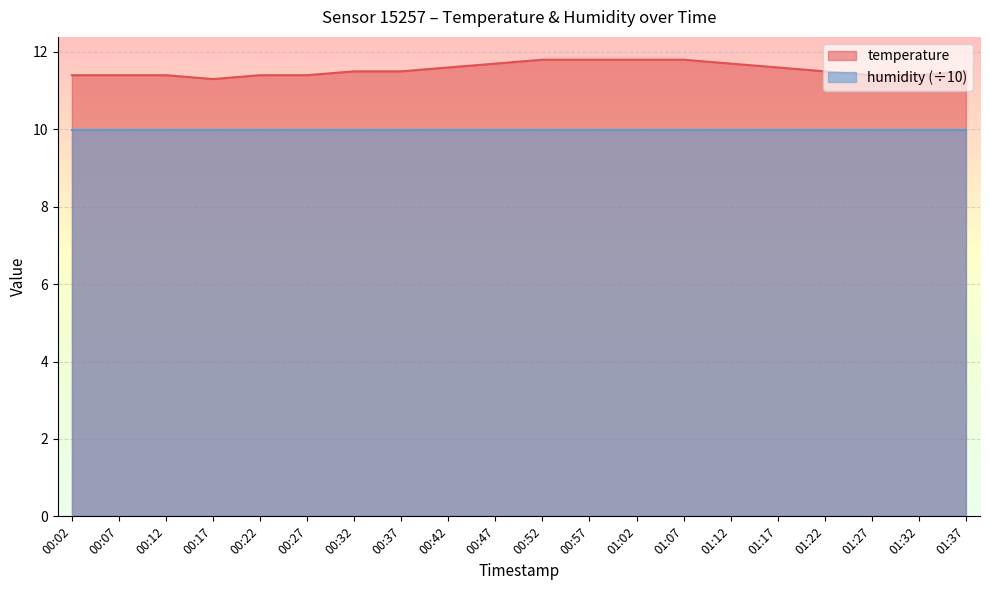

List the labels in order of value, largest first.

00:52, 00:57, 01:02, 01:07, 00:47, 01:12, 00:42, 01:17, 00:32, 00:37, 01:22, 01:37, 00:02, 00:07, 00:12, 00:22, 00:27, 01:27, 01:32, 00:17